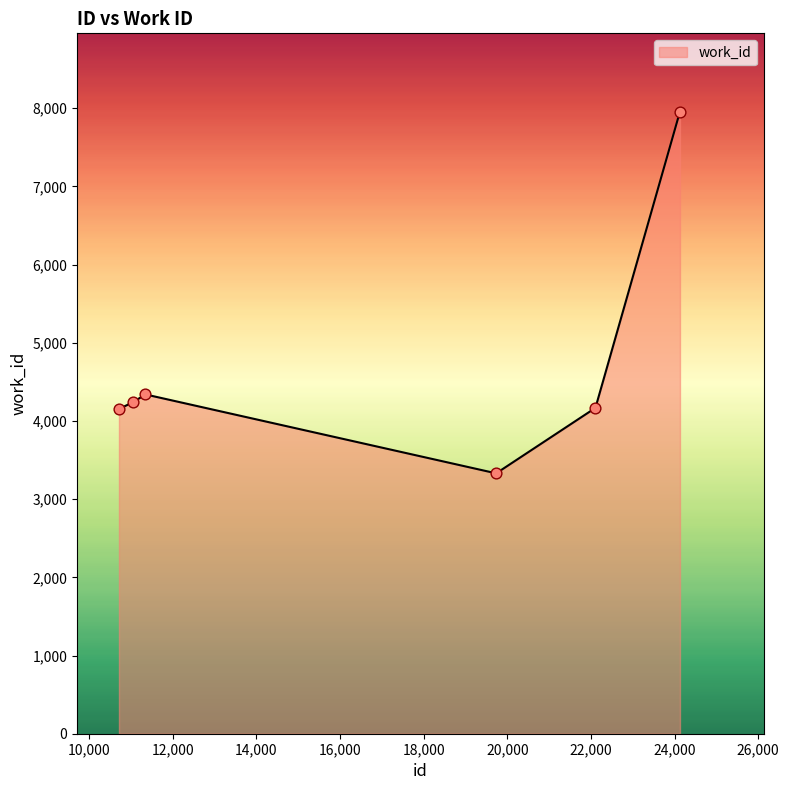

True or false: there are more than 1 points higher than both neighbors.

False